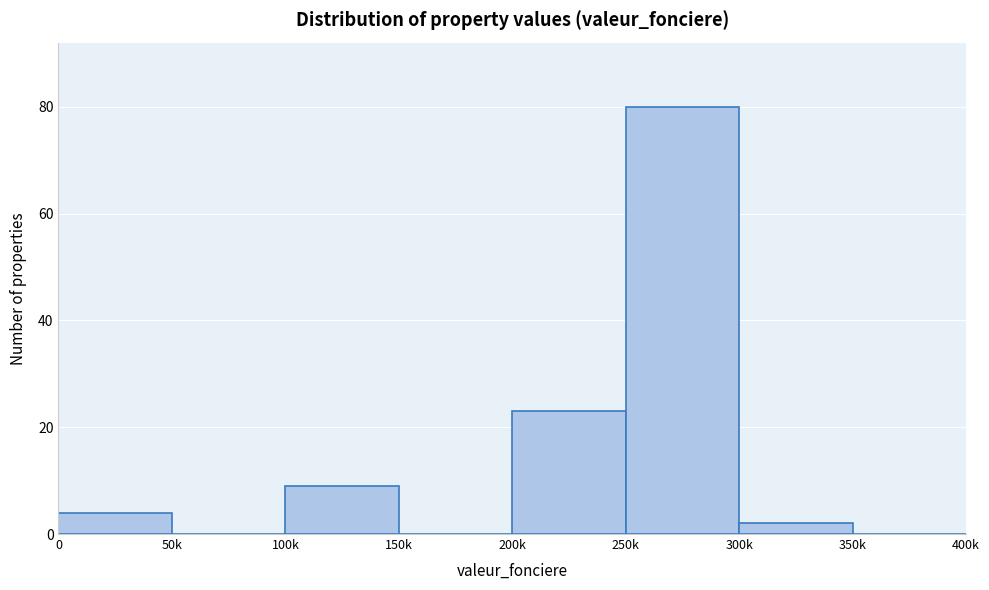

Reading left to right, list all the values displayed in this chart.

0=4	50k=0	100k=9	150k=0	200k=23	250k=80	300k=2	350k=0